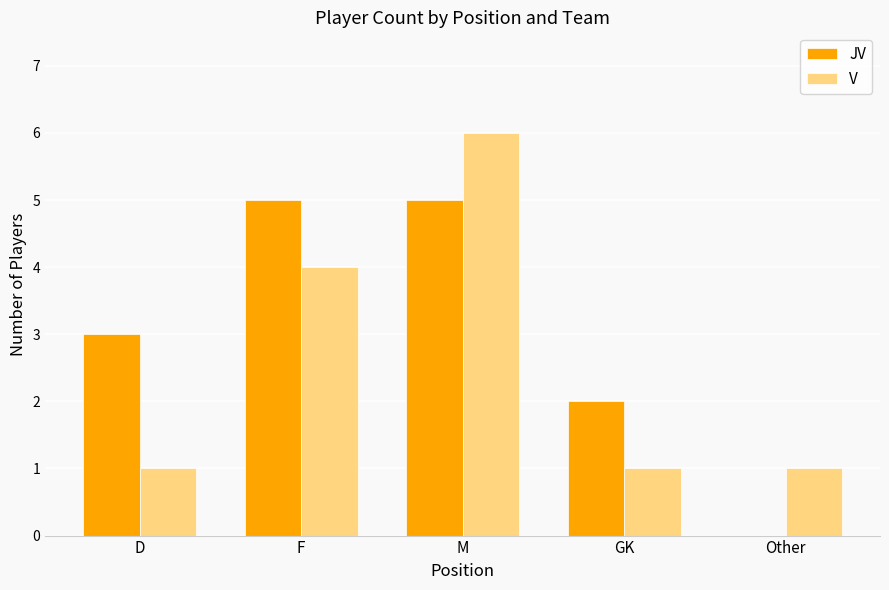

Count the V values in the range 1 to 4.

4